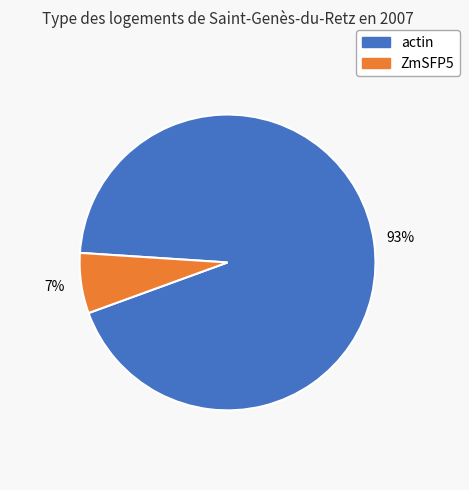

How many slices are in this pie chart?

2